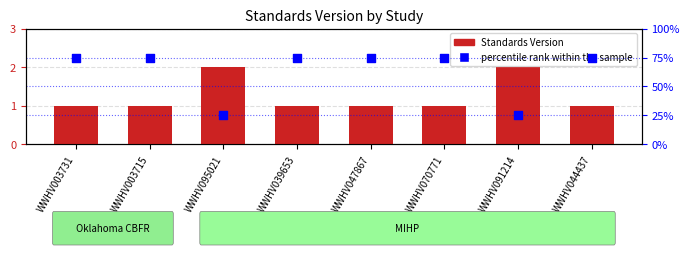

What are all the series names shown in the legend?

Standards Version, percentile rank within the sample